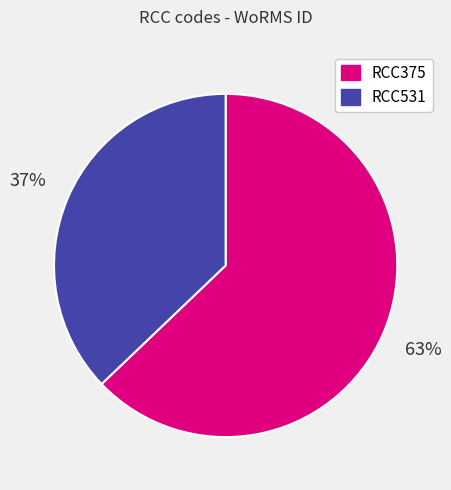

Which has a higher value, RCC531 or RCC375?

RCC375